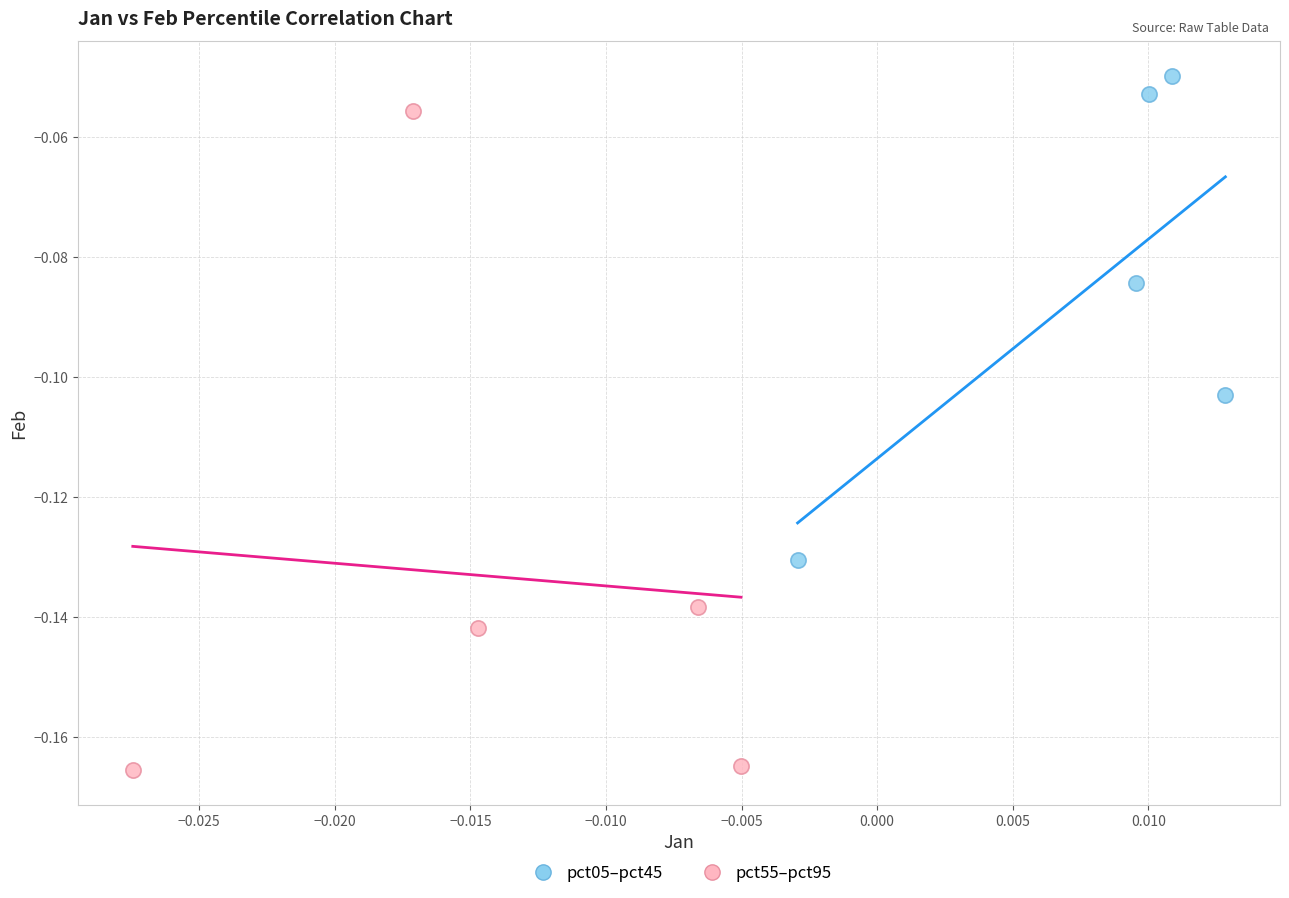

Which series has the widest spread of Y values?

pct55–pct95